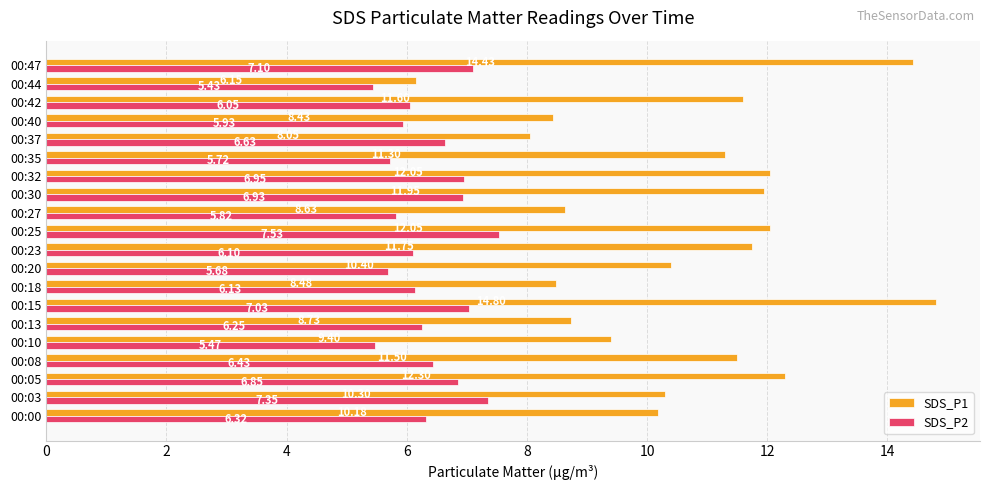

At how many categories does at least one series exceed 6?

20